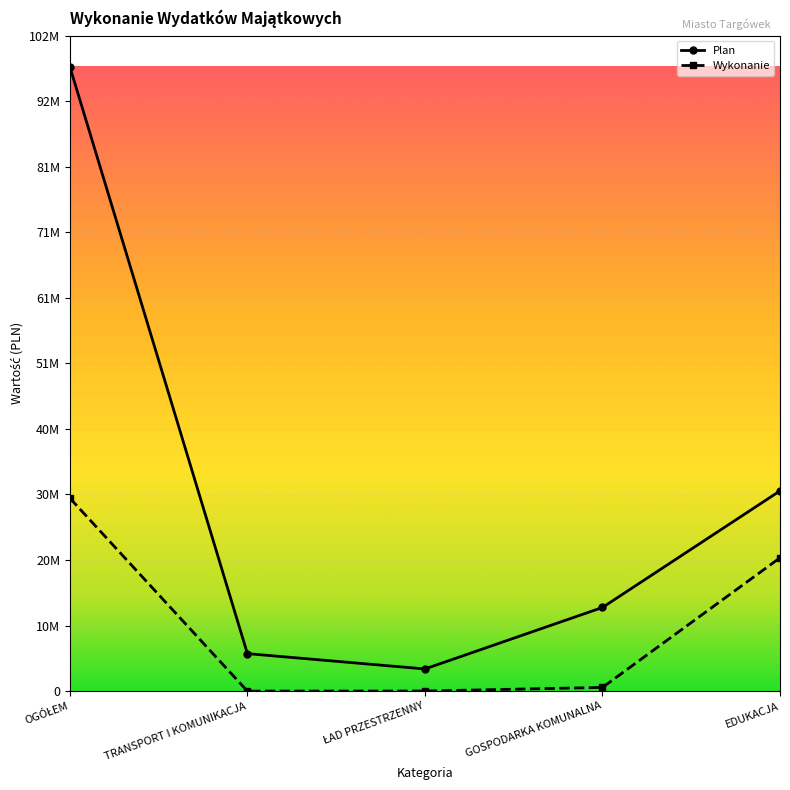

True or false: Wykonanie and Plan cross at least once.

False